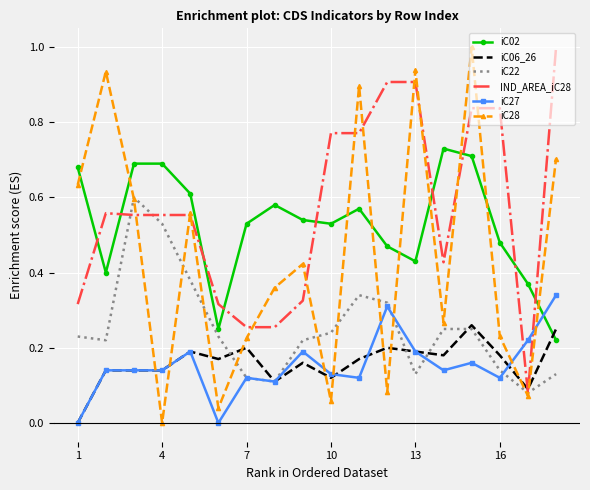

True or false: iC28 and iC06_26 cross at least once.

True